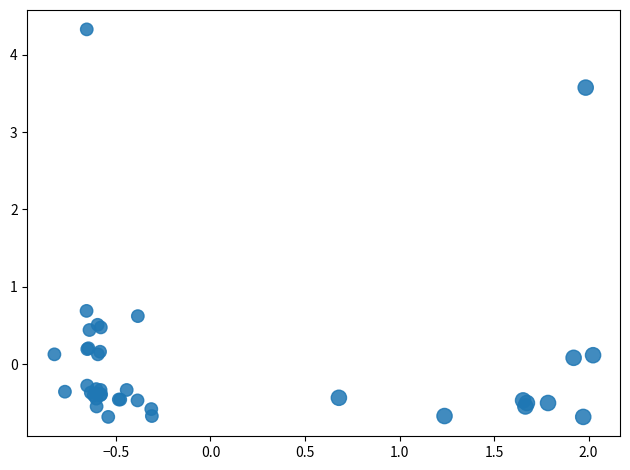

What Y value in the scatter plot is closest to 1?

0.7